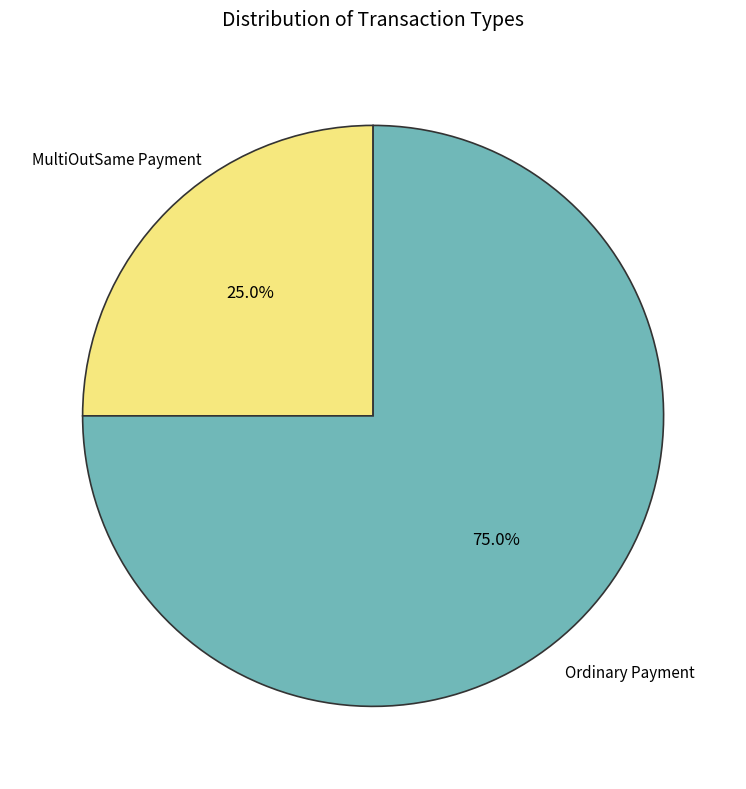

Does any single category account for the majority?

Yes